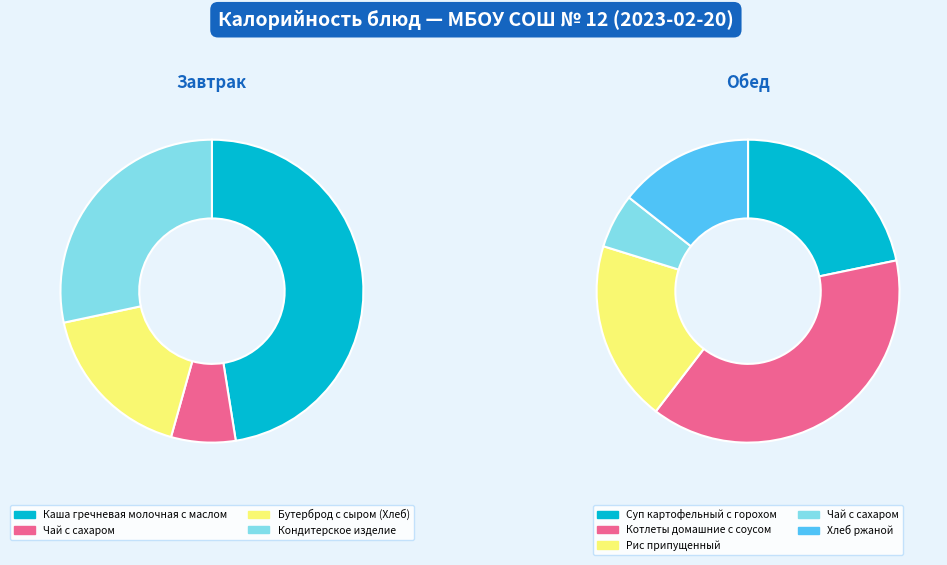

Do Рис припущенный and Чай с сахаром (завтрак) together represent more than half of the pie?

No